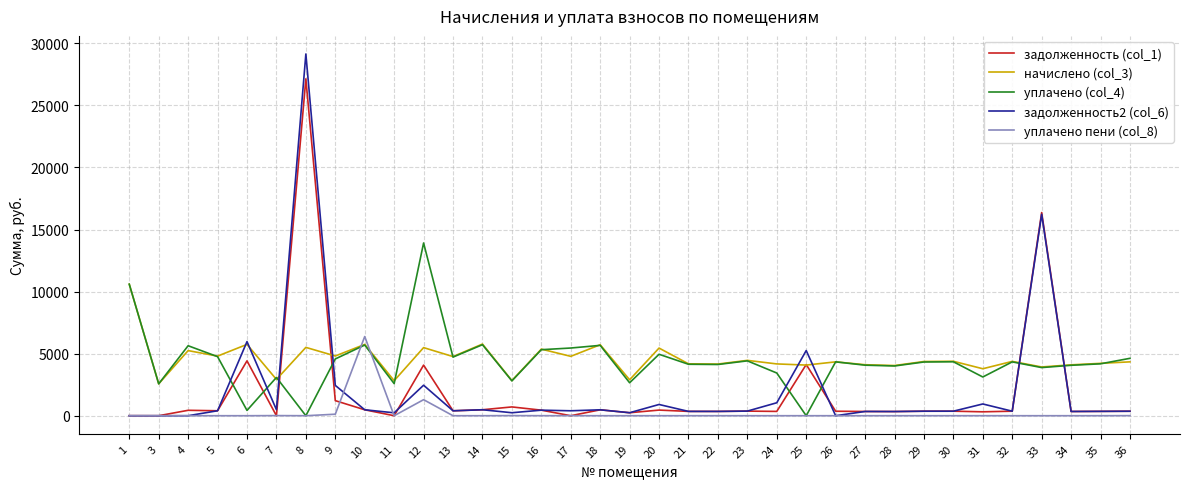

The value of уплачено пени (col_8) at 8 is 2302.0. True or false?

False